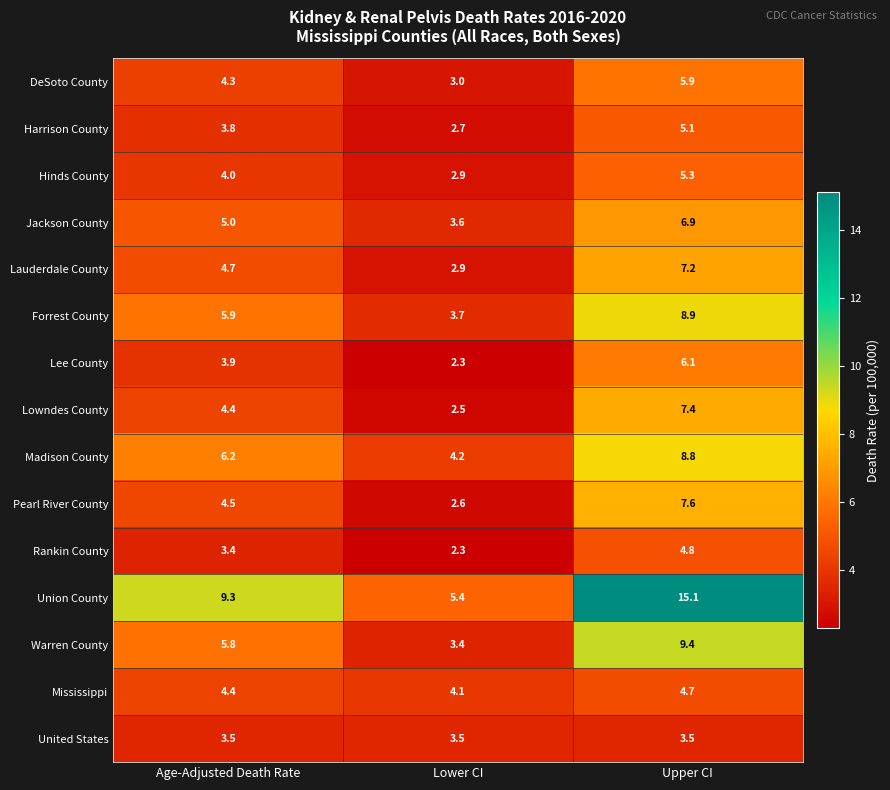

At how many categories does at least one series exceed 6?

2